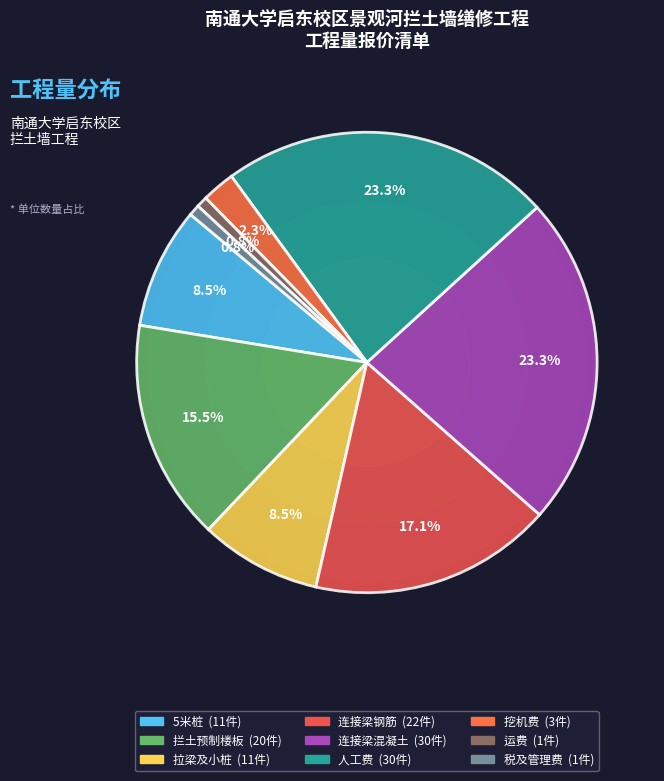

What portion of the pie excludes 人工费?

76.7%